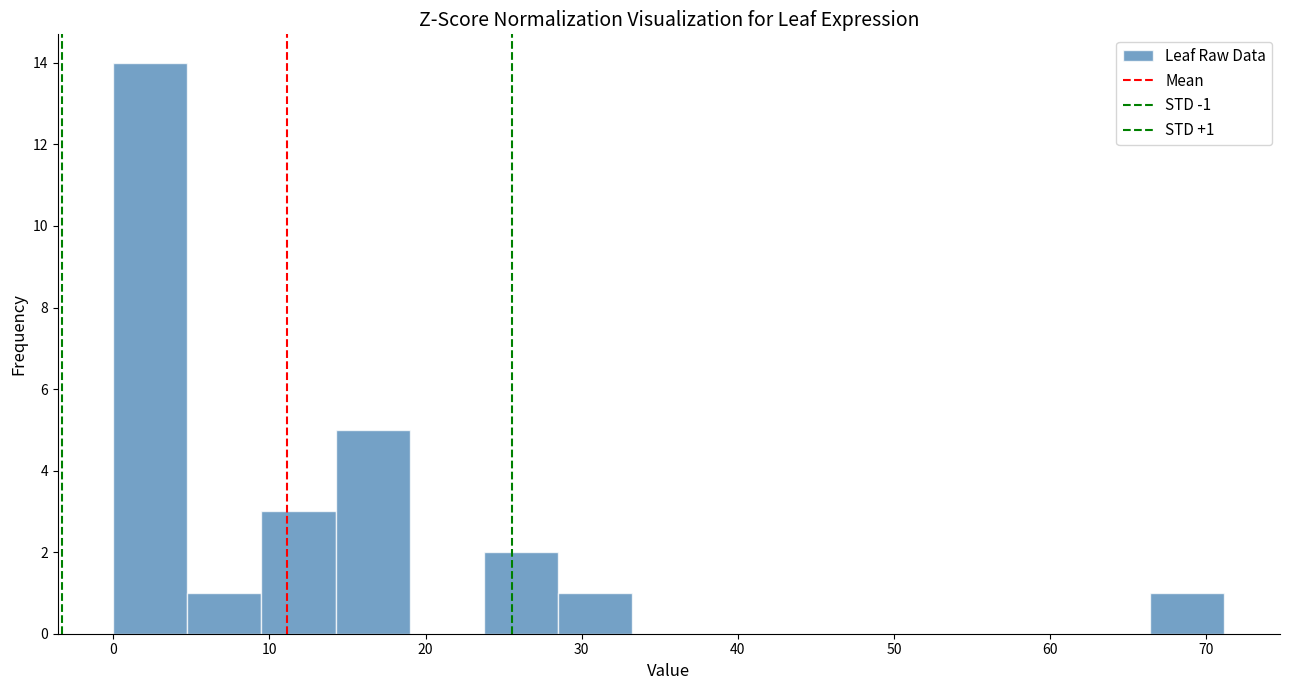

Over which range of the x-axis is the bar tallest?

0 to 5